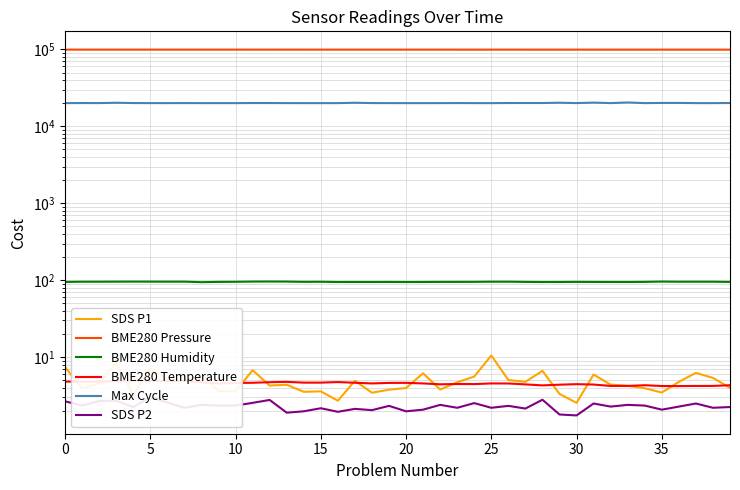

Does the chart have visible grid lines?

Yes